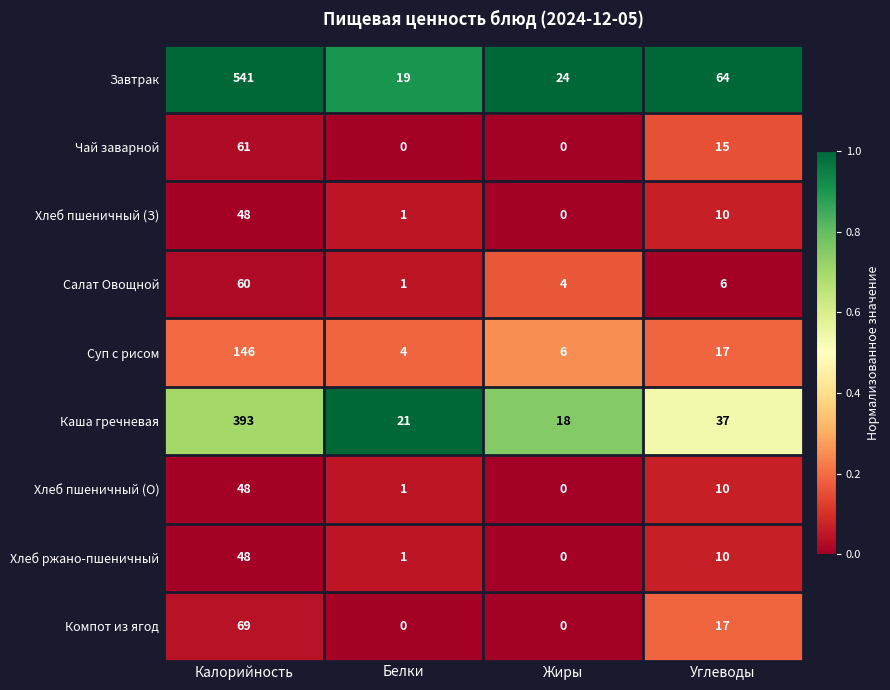

The Хлеб пшеничный (З) series shows 48 at Калорийность. True or false?

True